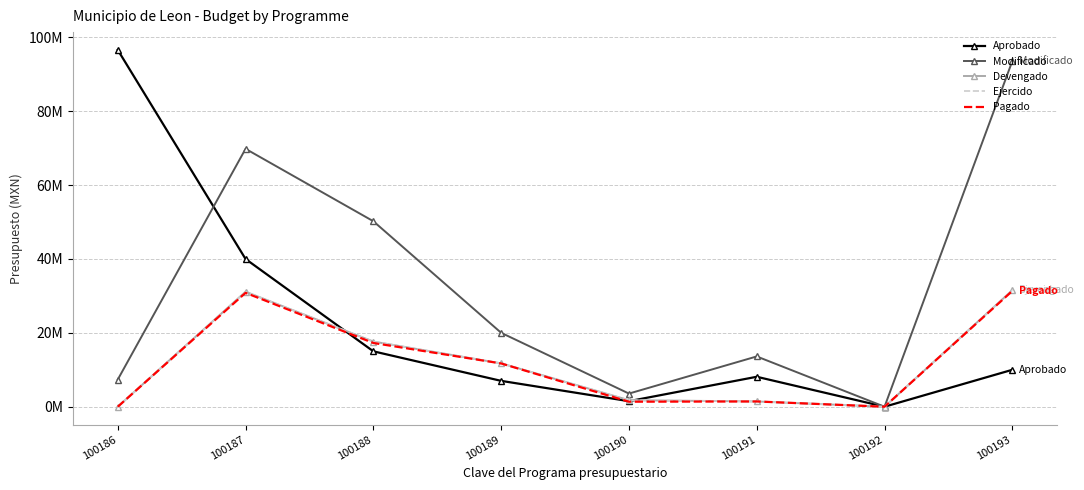

List the labels in order of Aprobado value, smallest first.

100192, 100190, 100189, 100191, 100193, 100188, 100187, 100186